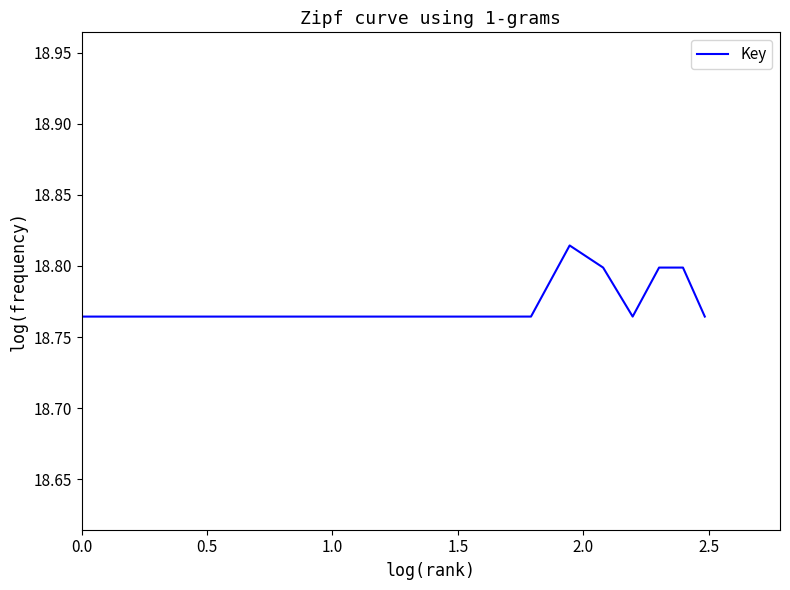

True or false: the data has more than 1 interior local peaks.

True